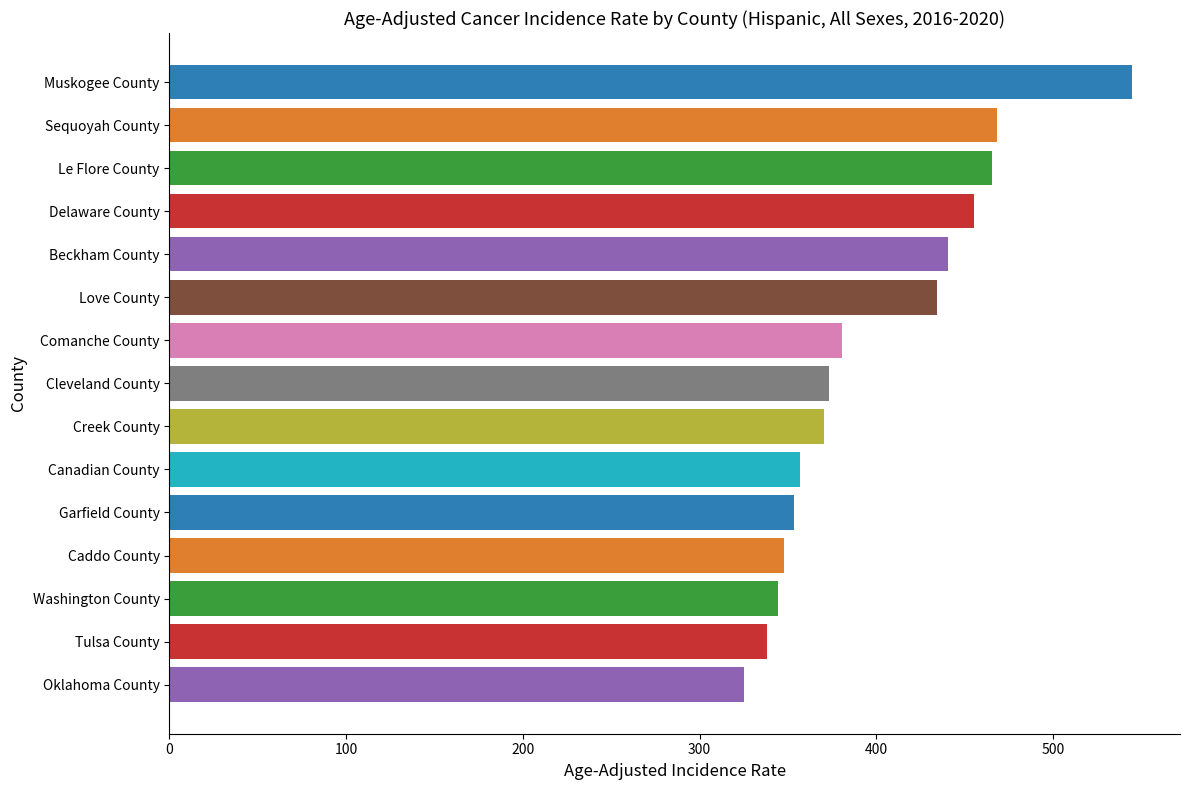

What position from the bottom is Muskogee County?

15